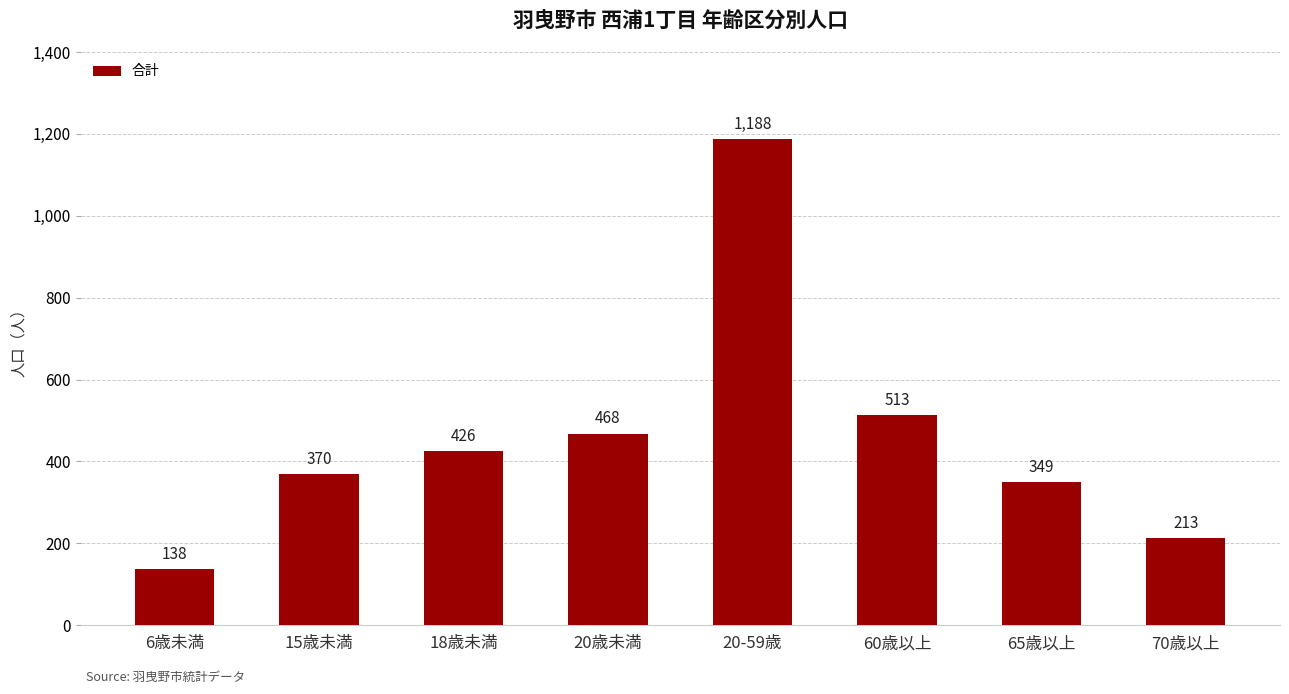

Between 60歳以上 and 6歳未満, which is larger?

60歳以上